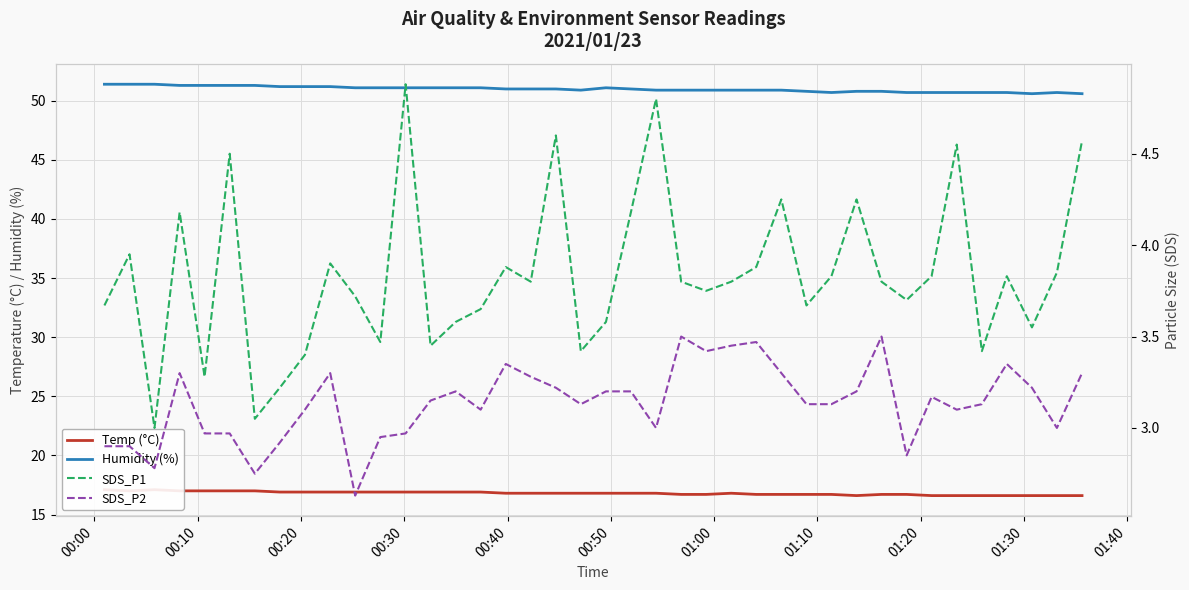

Is this an area chart (filled region under the line)?

No